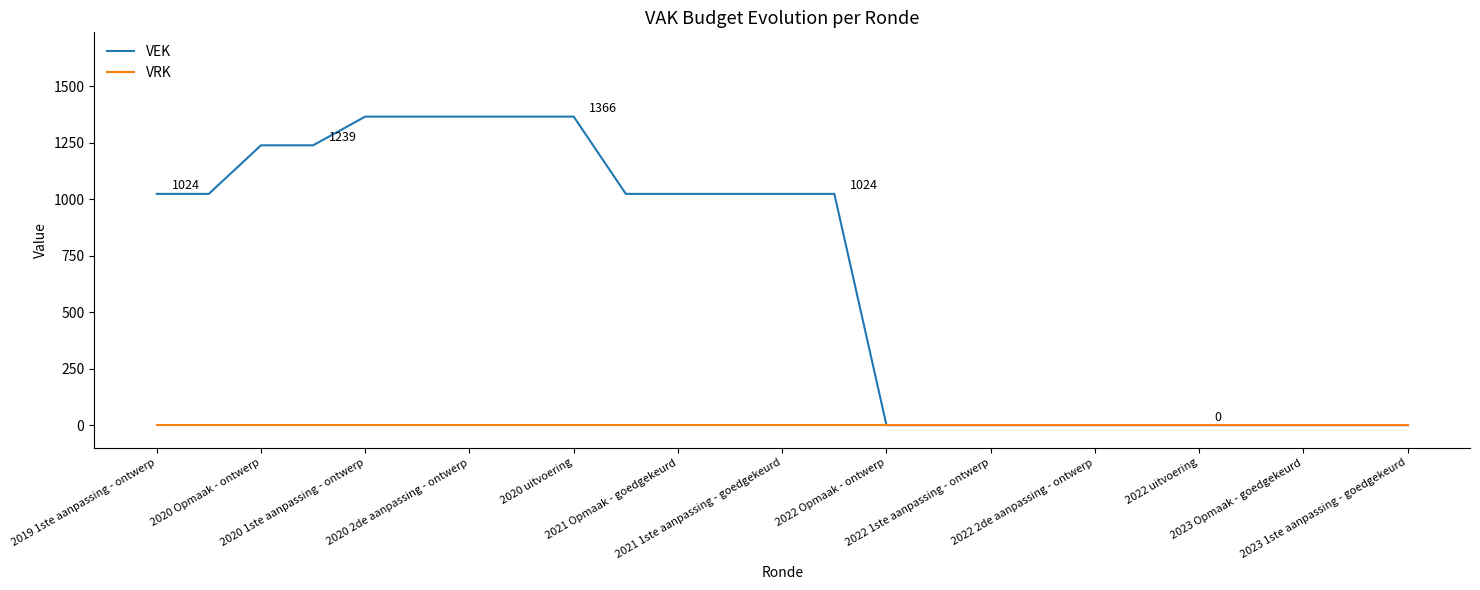

Which series has the widest spread of values?

VEK